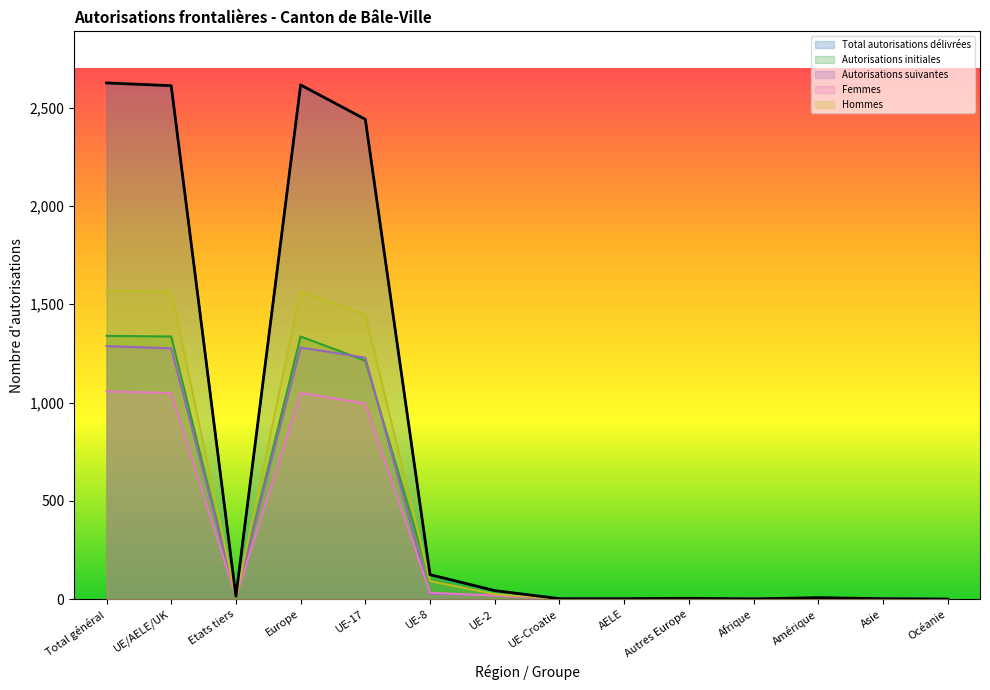

Rank the series by their maximum value, from lowest to highest.

Femmes, Autorisations suivantes, Autorisations initiales, Hommes, Total autorisations délivrées